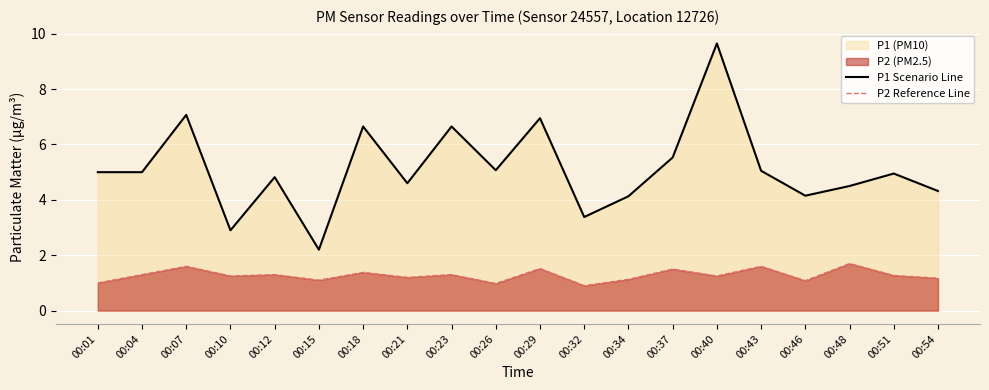

Rank the series by their maximum value, from highest to lowest.

P1 Scenario Line, P2 Reference Line